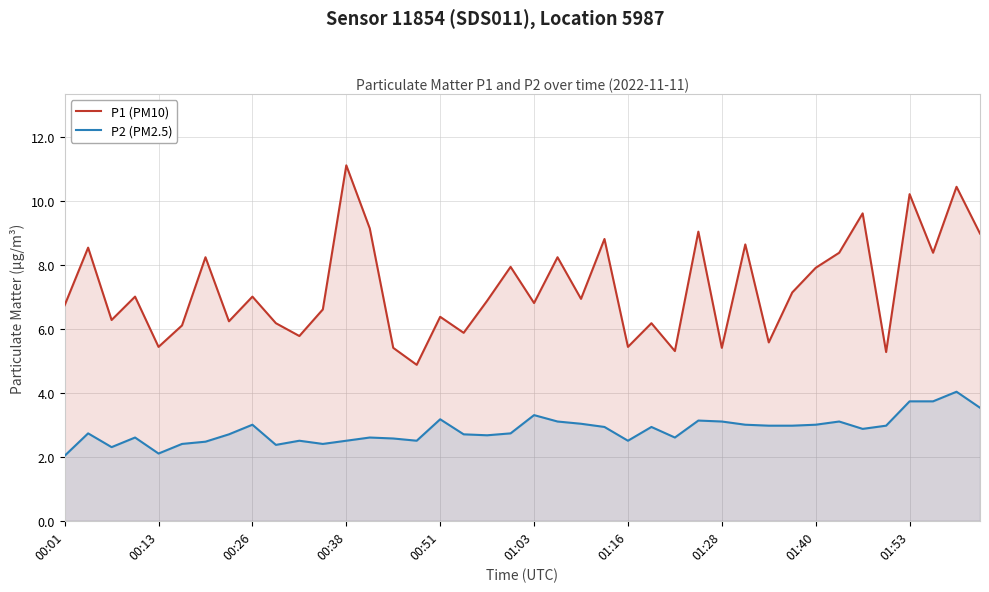

True or false: P2 (PM2.5) and P1 (PM10) cross at least once.

False